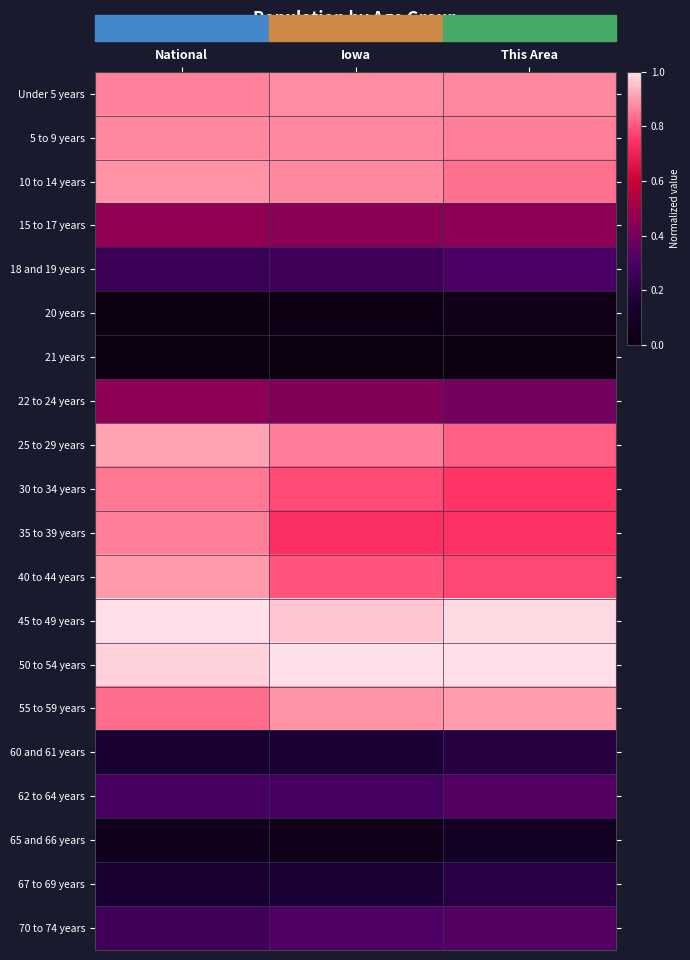

Reading right to left, extract all data points from this chart.

Under 5 years: This Area=0.9	Iowa=0.9	National=0.9
5 to 9 years: This Area=0.9	Iowa=0.9	National=0.9
10 to 14 years: This Area=0.8	Iowa=0.9	National=0.9
15 to 17 years: This Area=0.5	Iowa=0.4	National=0.5
18 and 19 years: This Area=0.3	Iowa=0.3	National=0.3
20 years: This Area=0.0	Iowa=0.0	National=0.0
21 years: This Area=0.0	Iowa=0.0	National=0.0
22 to 24 years: This Area=0.4	Iowa=0.4	National=0.5
25 to 29 years: This Area=0.8	Iowa=0.9	National=0.9
30 to 34 years: This Area=0.8	Iowa=0.8	National=0.9
35 to 39 years: This Area=0.7	Iowa=0.7	National=0.9
40 to 44 years: This Area=0.8	Iowa=0.8	National=0.9
45 to 49 years: This Area=1.0	Iowa=1.0	National=1.0
50 to 54 years: This Area=1.0	Iowa=1.0	National=1.0
55 to 59 years: This Area=0.9	Iowa=0.9	National=0.8
60 and 61 years: This Area=0.2	Iowa=0.2	National=0.2
62 to 64 years: This Area=0.3	Iowa=0.3	National=0.3
65 and 66 years: This Area=0.1	Iowa=0.0	National=0.1
67 to 69 years: This Area=0.2	Iowa=0.2	National=0.2
70 to 74 years: This Area=0.3	Iowa=0.3	National=0.3